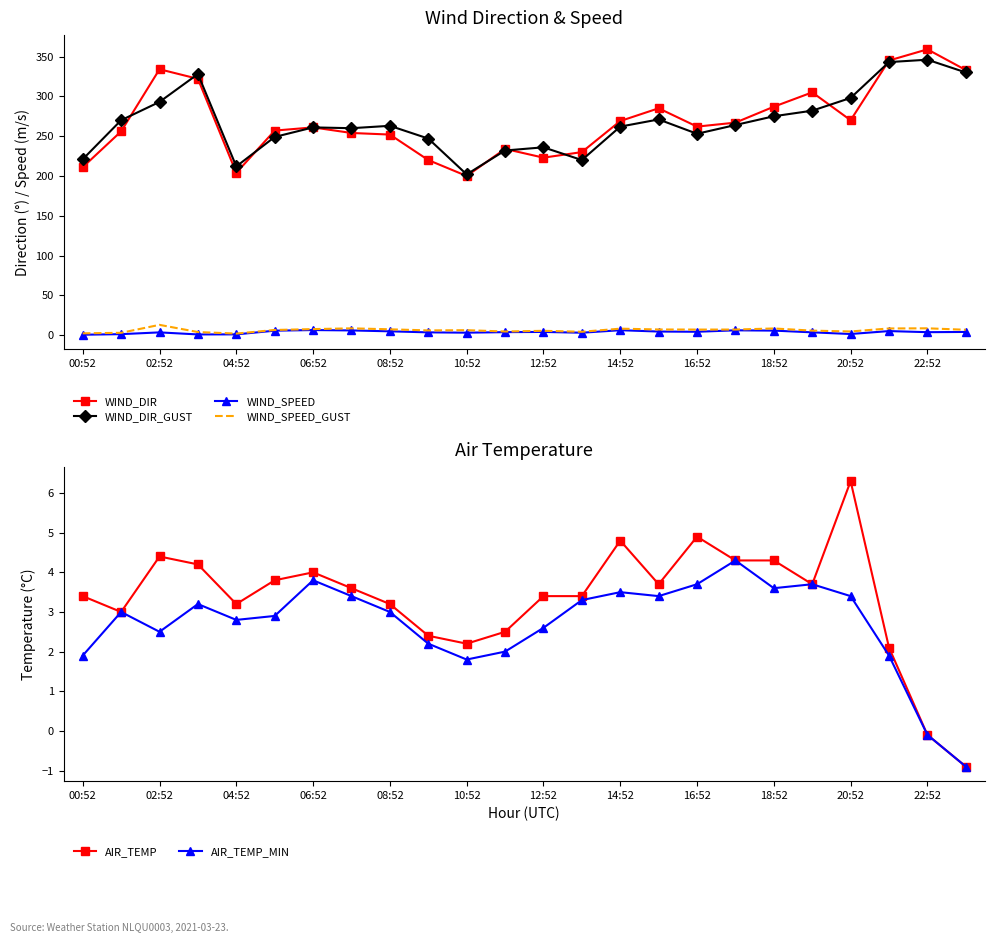

True or false: WIND_SPEED and WIND_DIR cross at least once.

False